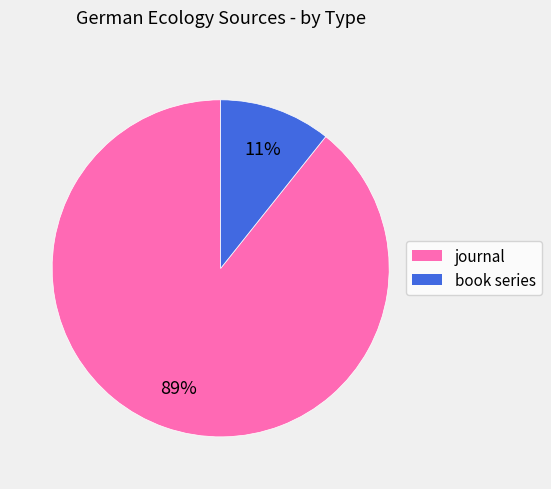

Rank the categories by value from lowest to highest.

book series, journal